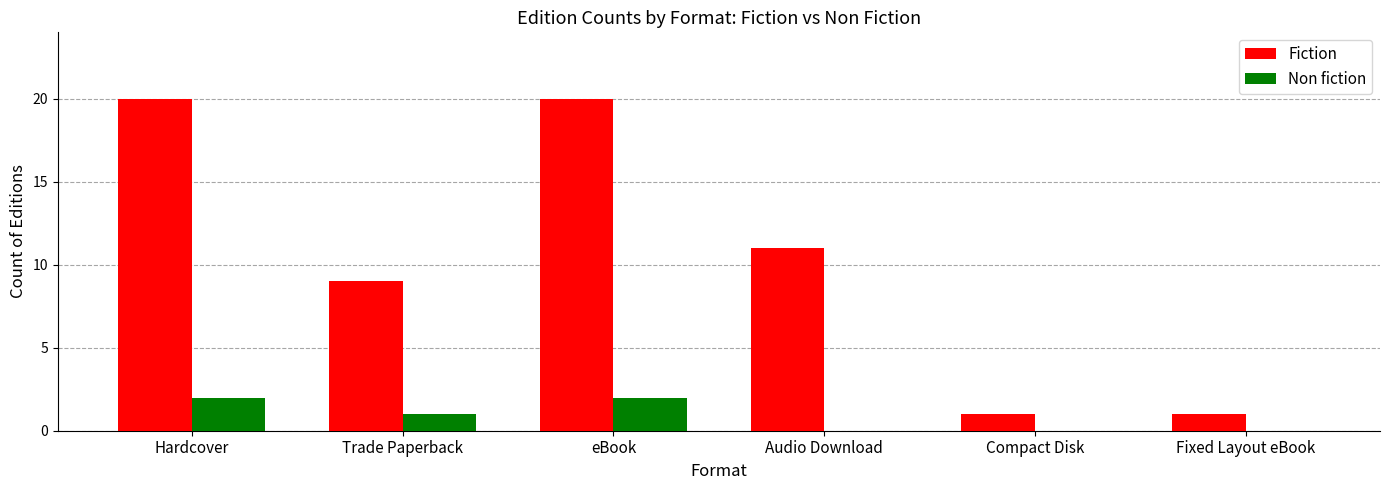

The value of Fiction at Audio Download is 11. True or false?

True